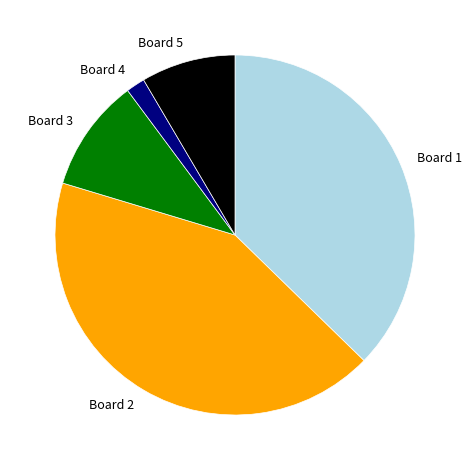

Is Board 4 the majority of the pie?

No